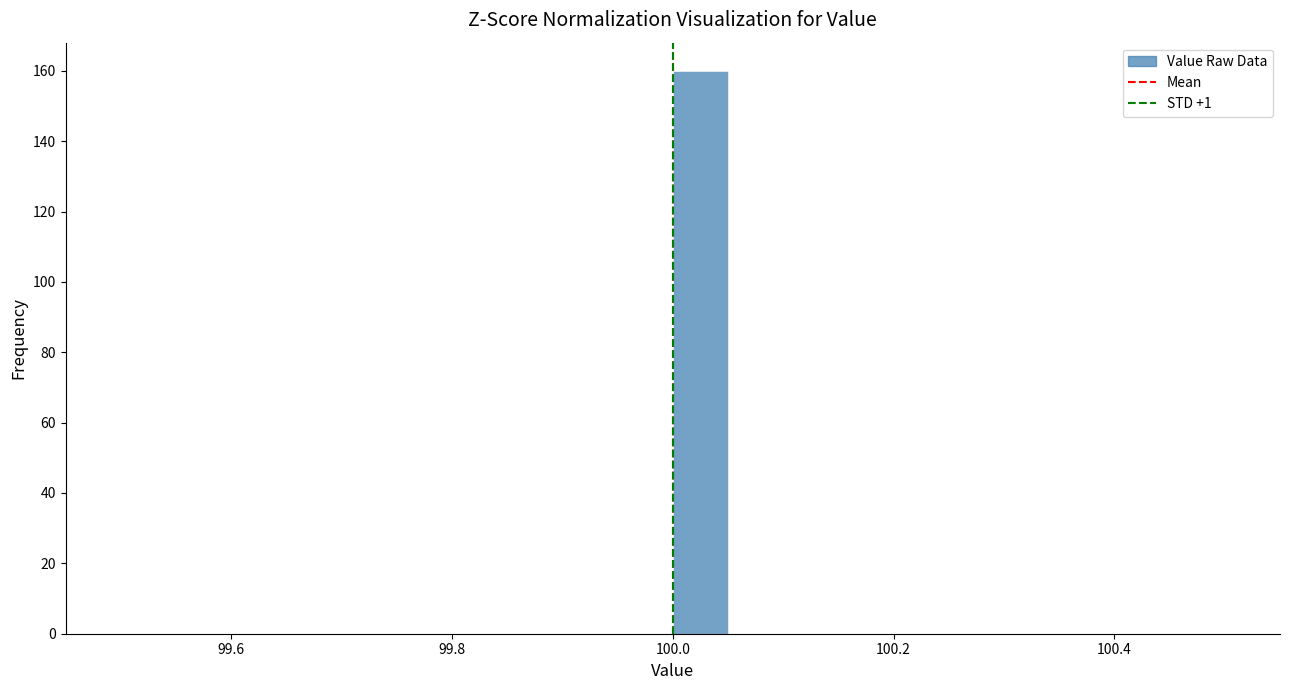

Around what value on the x-axis is the tallest bar? Give the approximate position of its centre, as read against the axis.

100.02